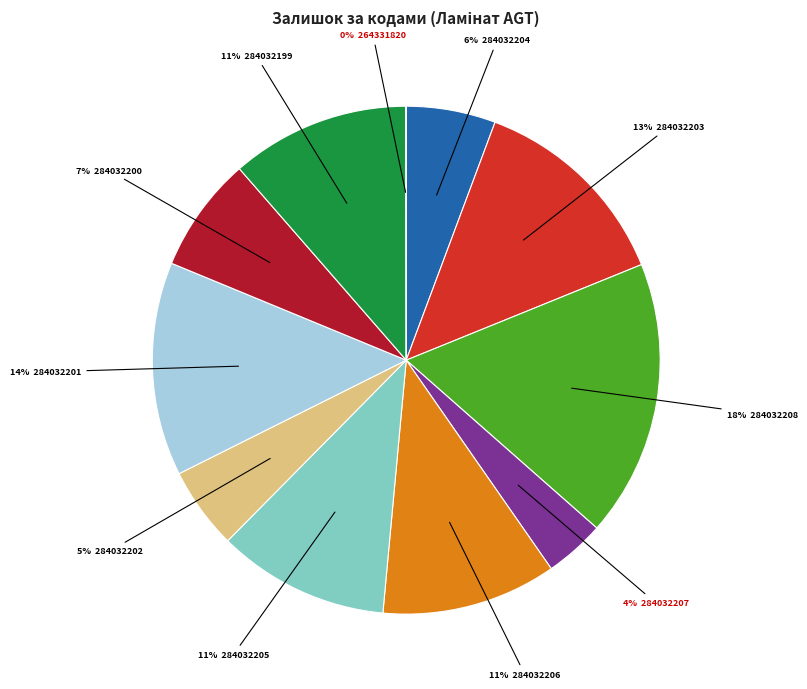

Is there a majority slice in this chart?

No